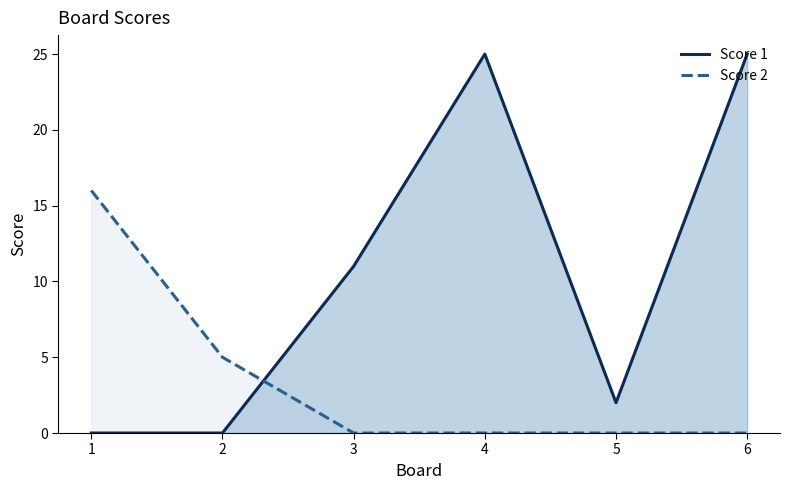

At which category does Score 1 reach its first local valley?

5